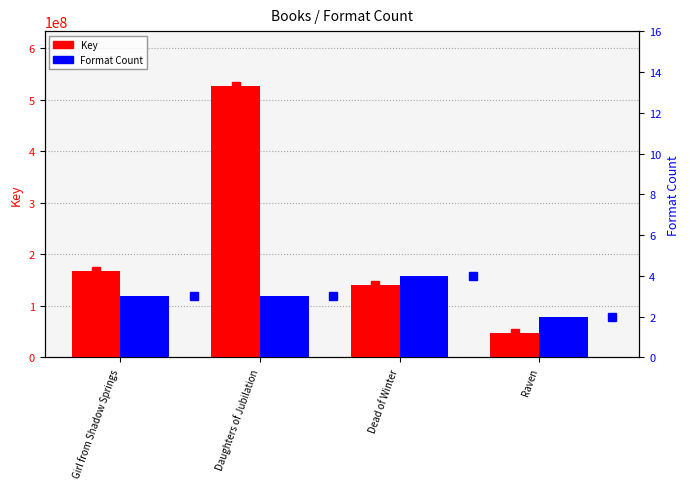

What position from the right is Dead of Winter?

2